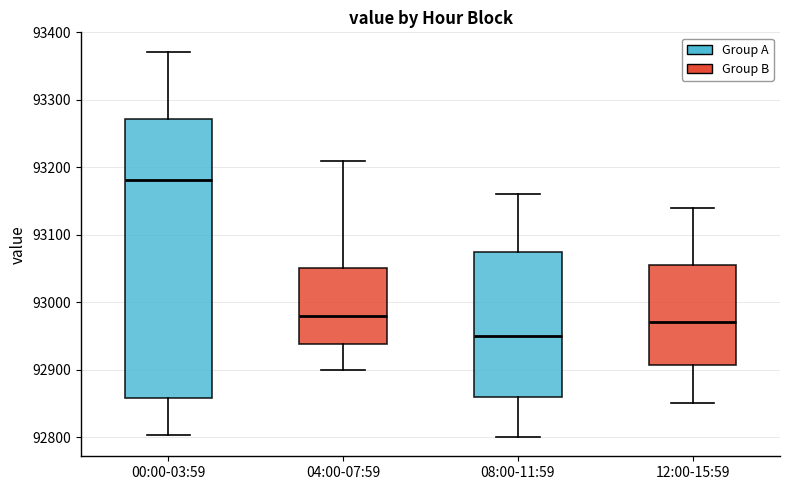

Reading left to right, transcribe this box plot: for each box, give where its median line is, the range the box spans, and where its two whiskers end, as read against the y-axis. The values are not printed on the chart, so give them approximately, as read against the axis.

00:00-03:59: median 93180, box 92860 to 93270, whiskers 92800 to 93370
04:00-07:59: median 92980, box 92940 to 93050, whiskers 92900 to 93210
08:00-11:59: median 92950, box 92860 to 93080, whiskers 92800 to 93160
12:00-15:59: median 92970, box 92910 to 93060, whiskers 92850 to 93140